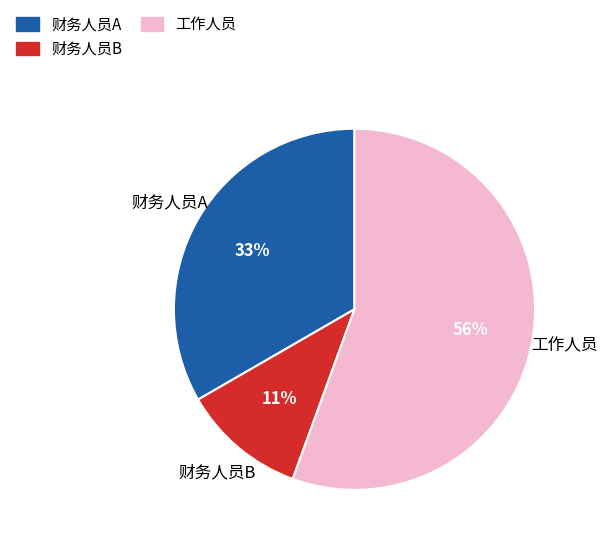

Do 工作人员 and 财务人员B together represent more than half of the pie?

Yes